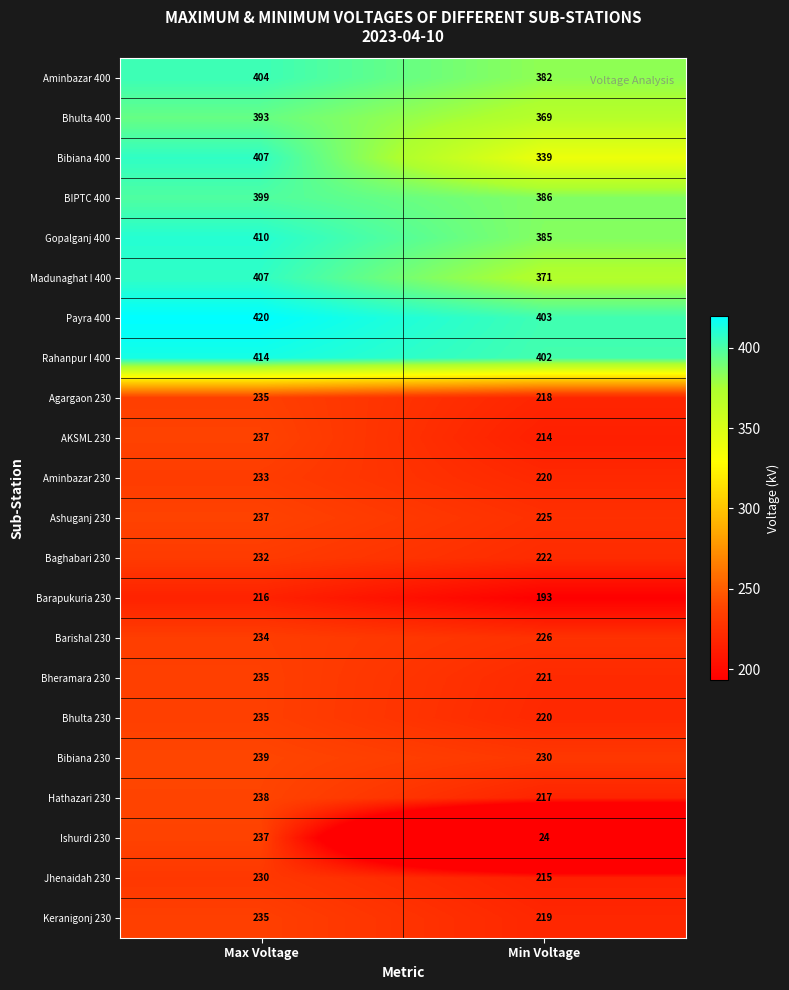

Is it true that Aminbazar 230 equals 220 at Min Voltage?

True